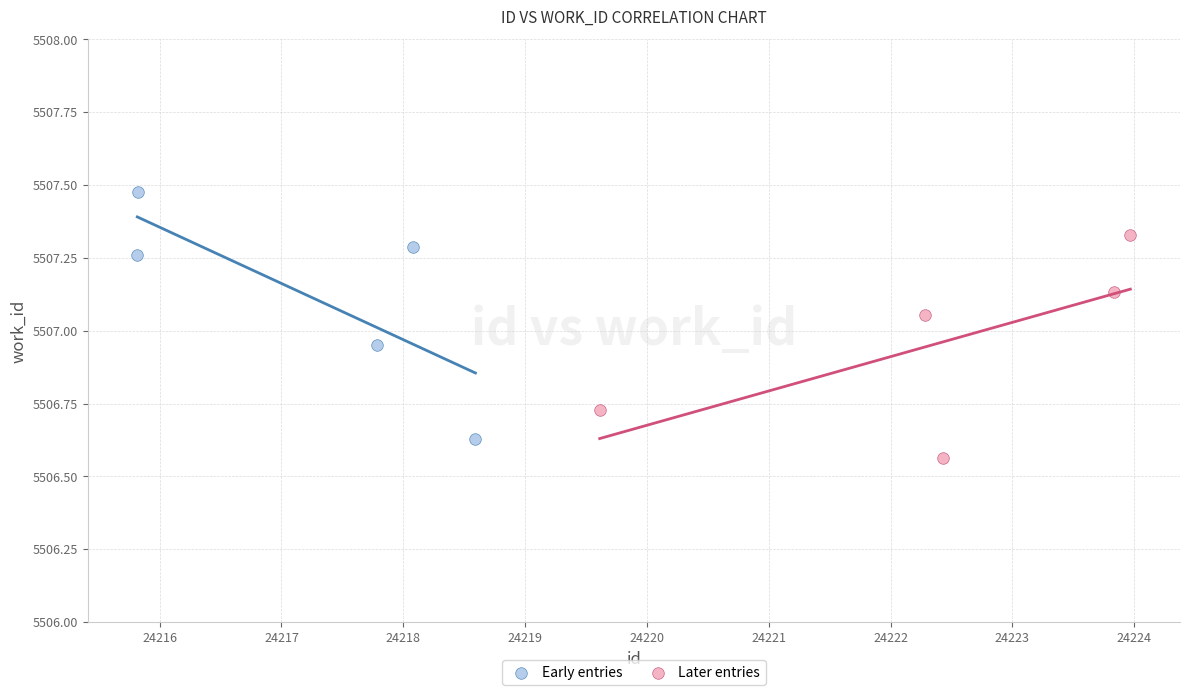

Which series reaches the maximum Y coordinate?

Early entries